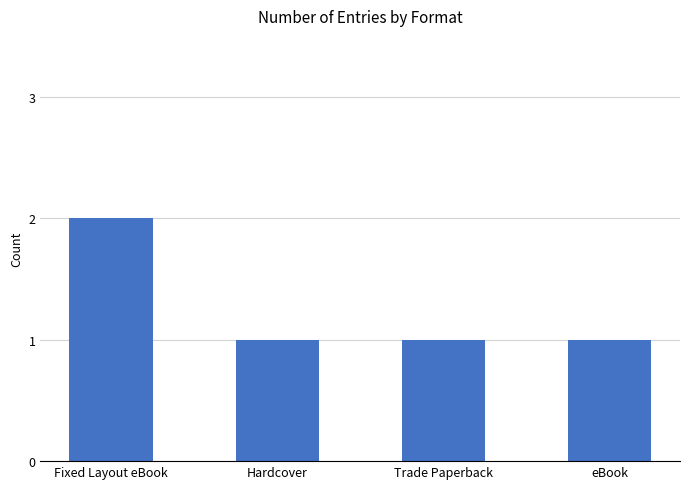

Are the bars grouped side by side (vs. stacked)?

No